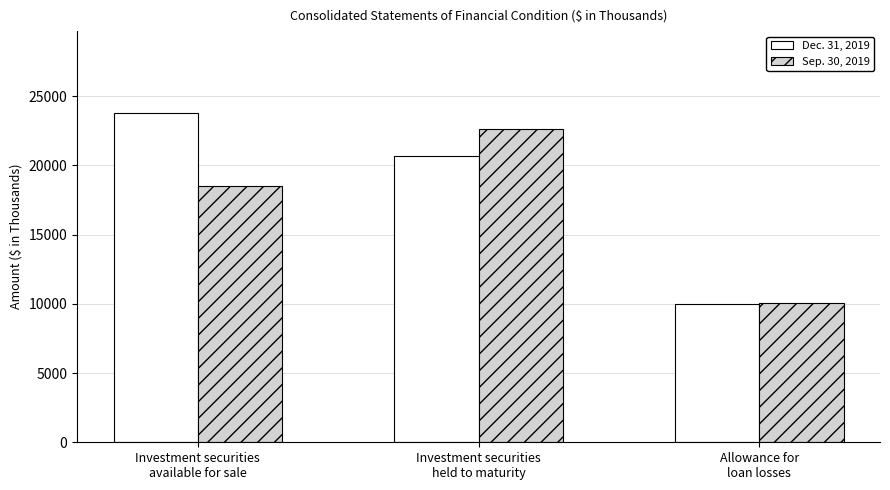

Does the chart contain stacked bars?

No